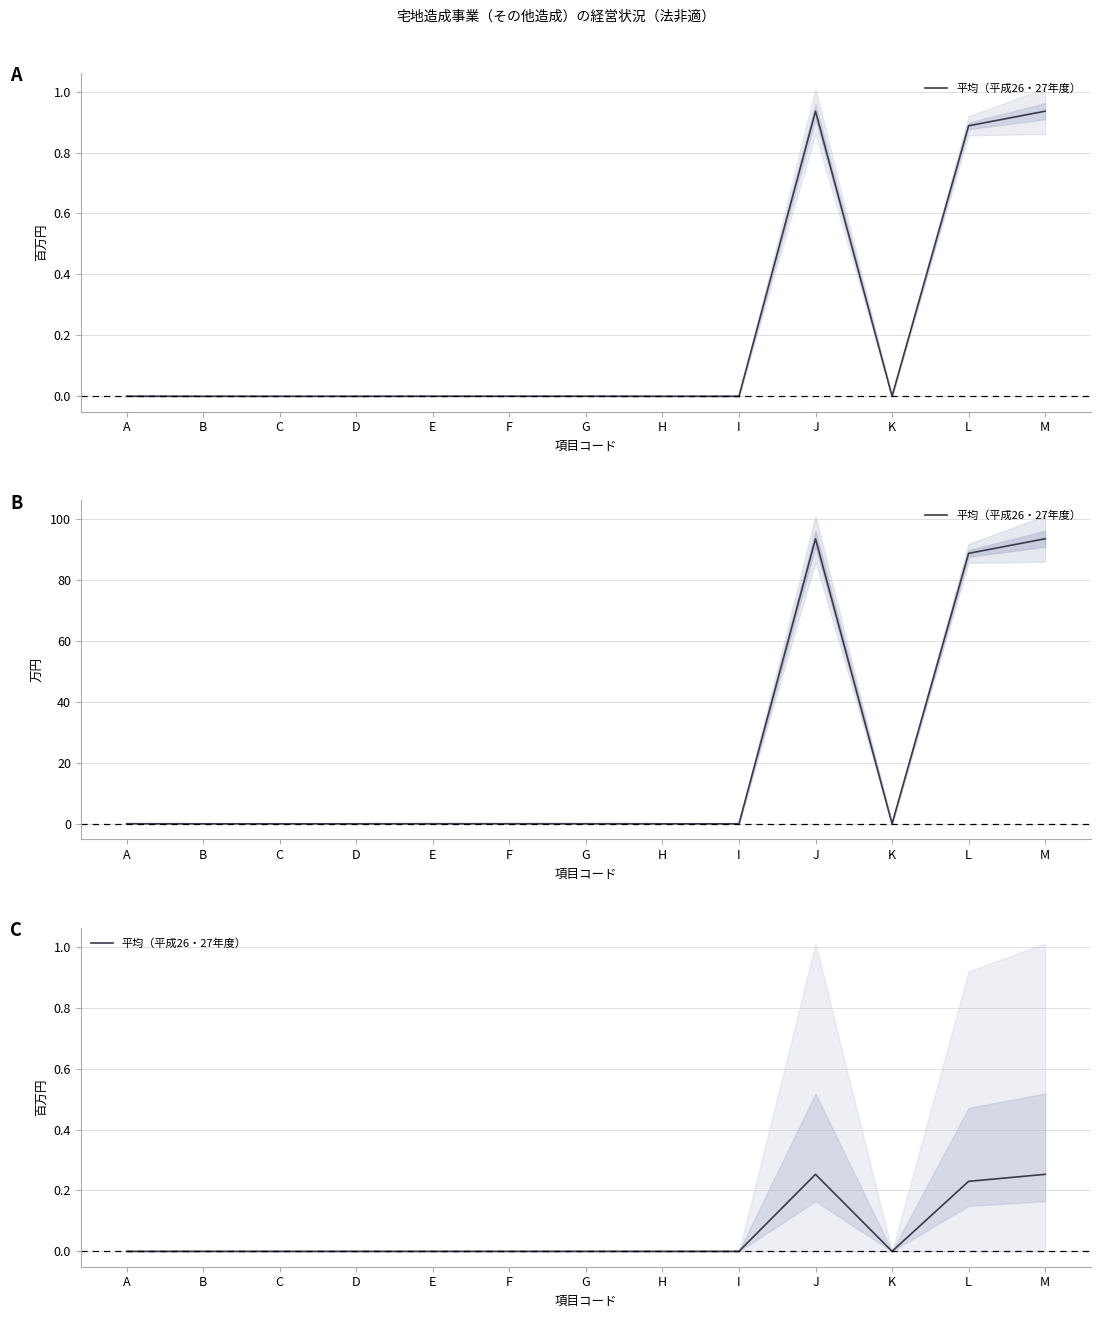

Where is the first local maximum?

J